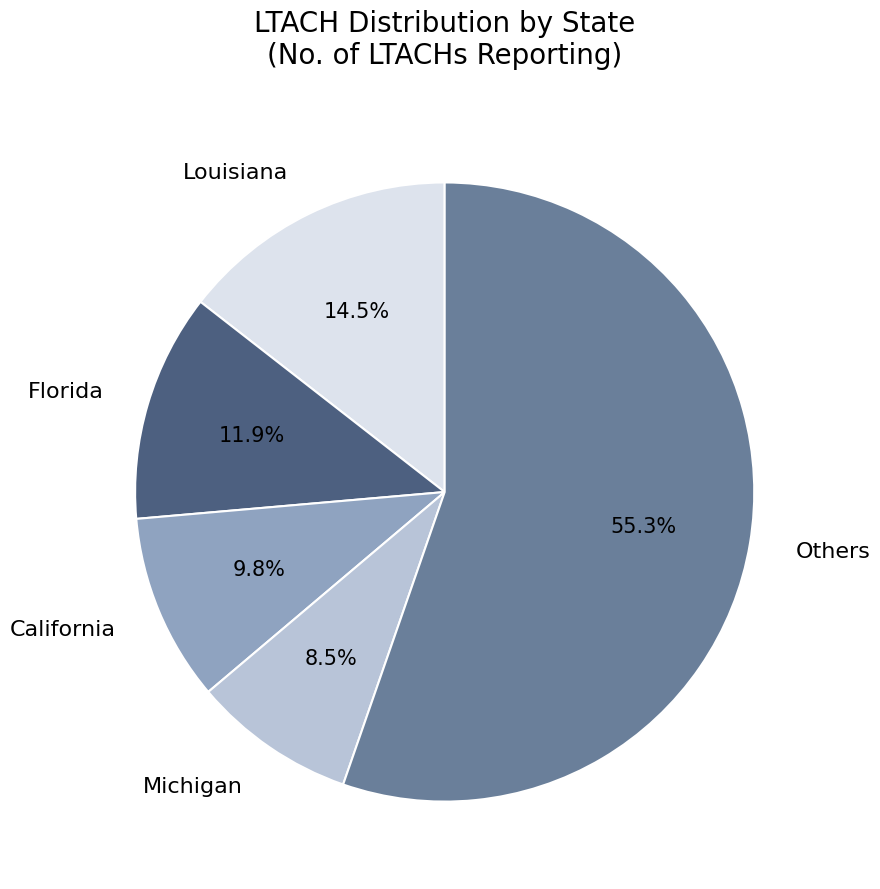

How many slices are in this pie chart?

5